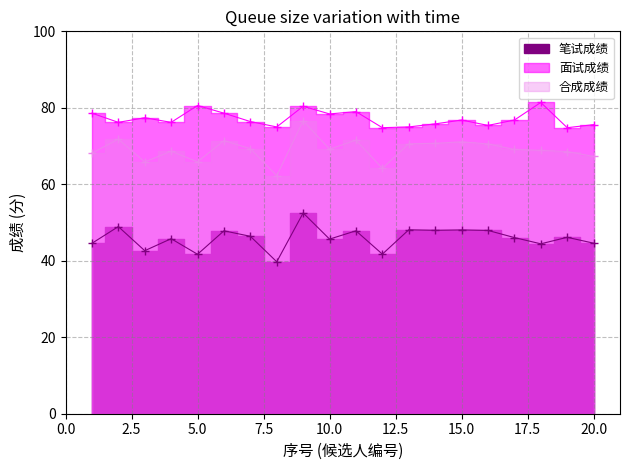

What are all the series names shown in the legend?

笔试成绩, 面试成绩, 合成成绩